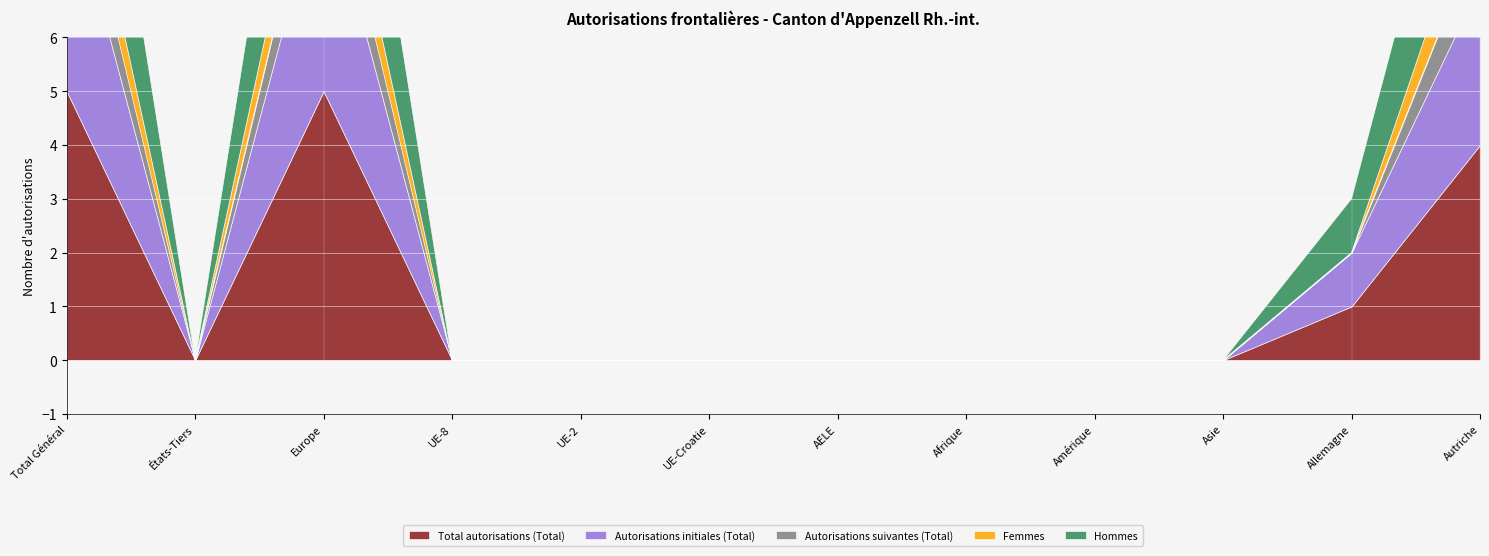

True or false: Femmes and Hommes cross at least once.

False